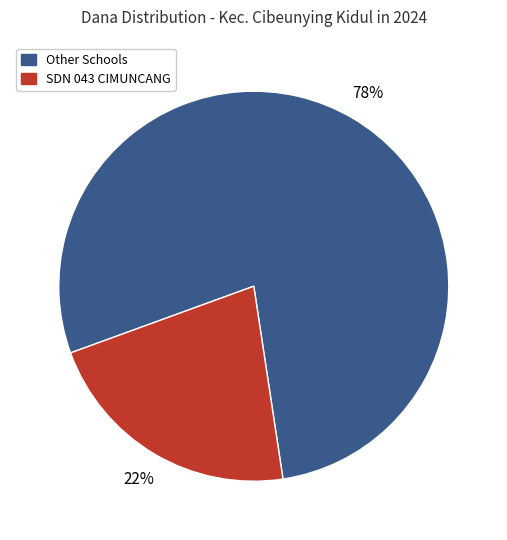

Count the number of slices in the pie.

2